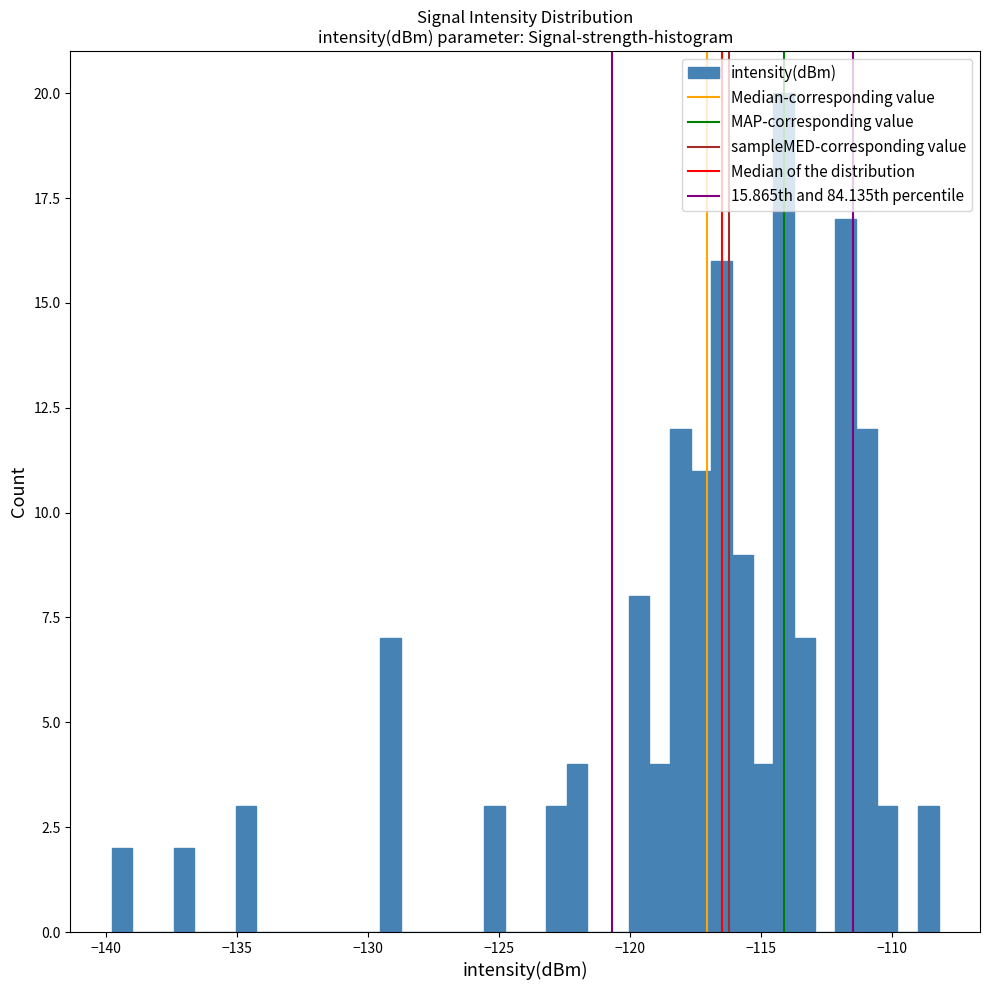

Read against the x-axis, roughly where is the centre of the tallest bar?

-114.0